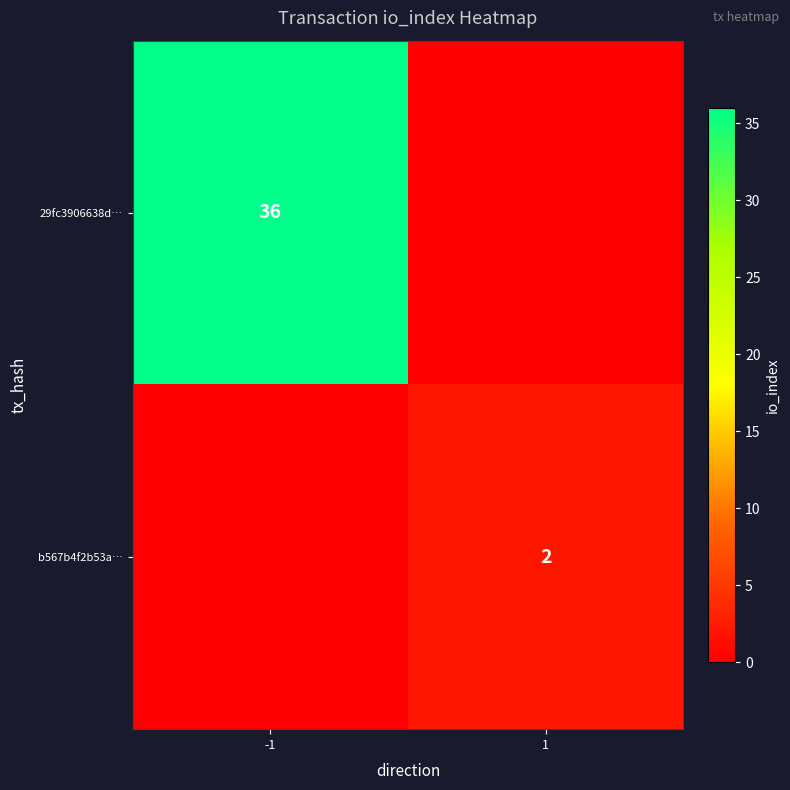

True or false: b567b4f2b53a… has a value of 2 at 1.

True